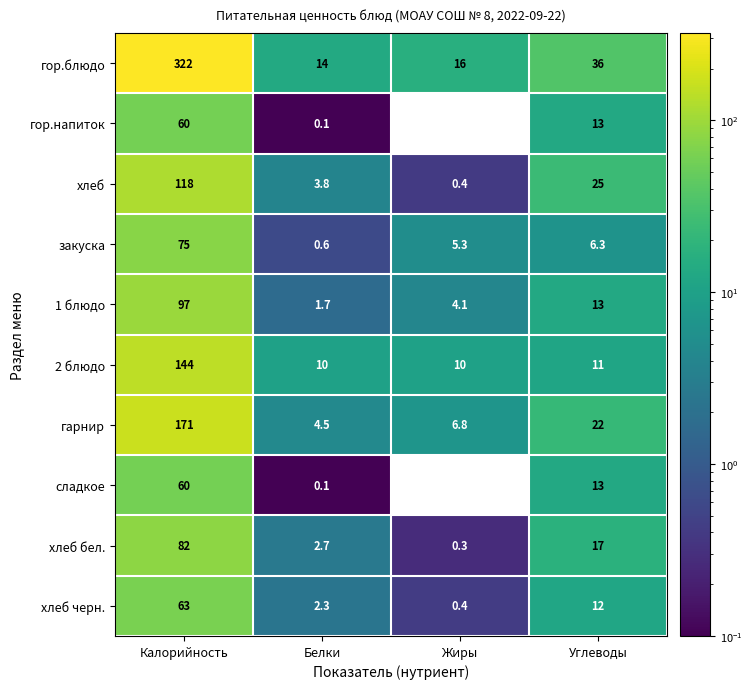

What is the difference between the maximum and minimum values in the гарнир series?

166.5